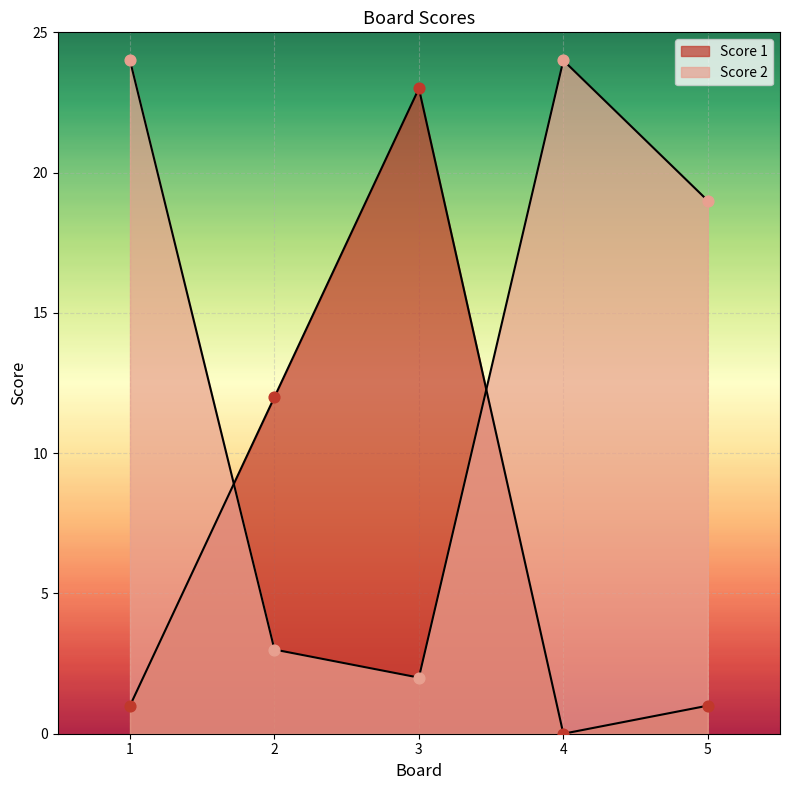

Which series has the largest total across all categories?

Score 2